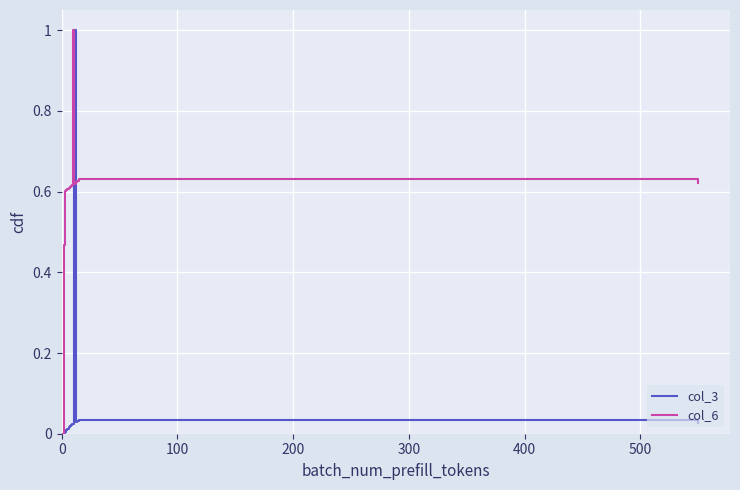

What is the maximum value shown in the chart?

1.0